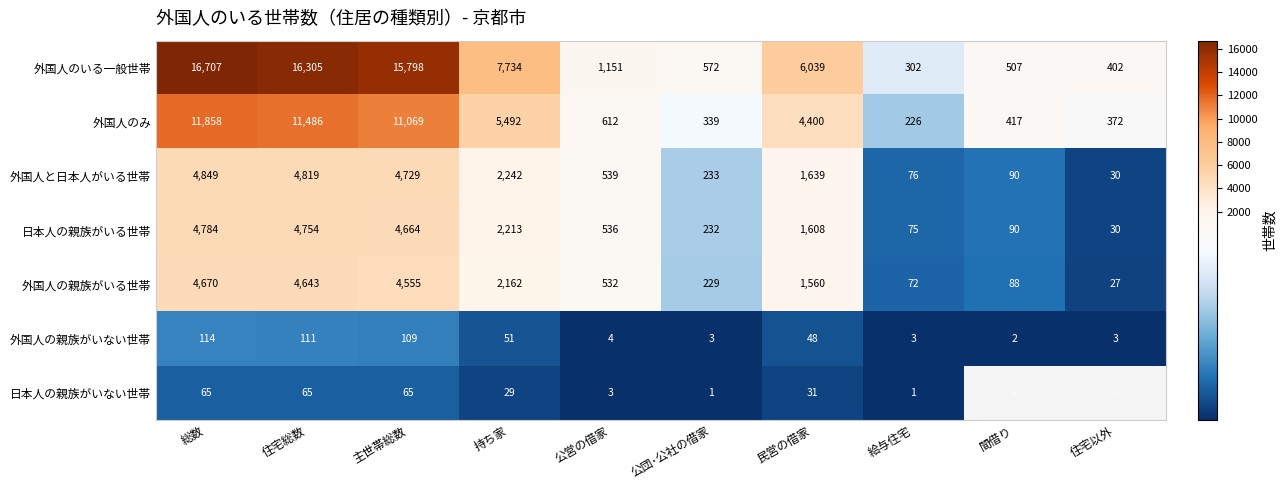

Which category has the highest value in the 外国人の親族がいる世帯 series?

総数